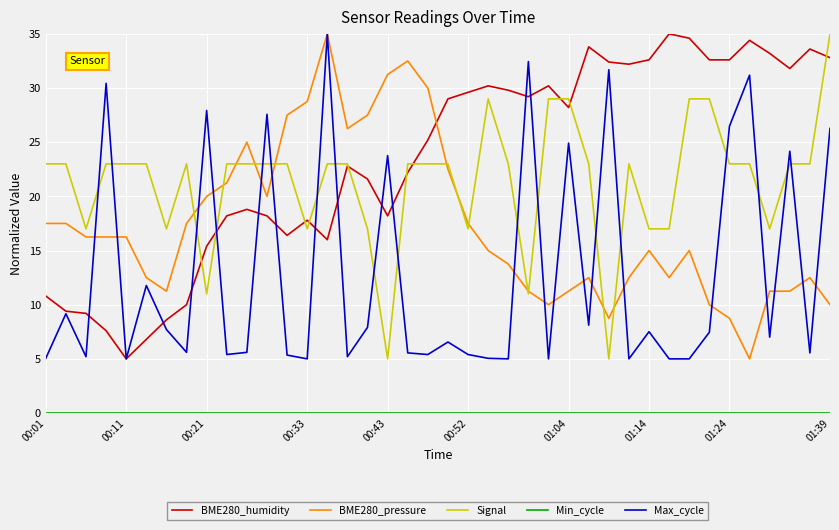

What is the greatest value displayed?

35.0